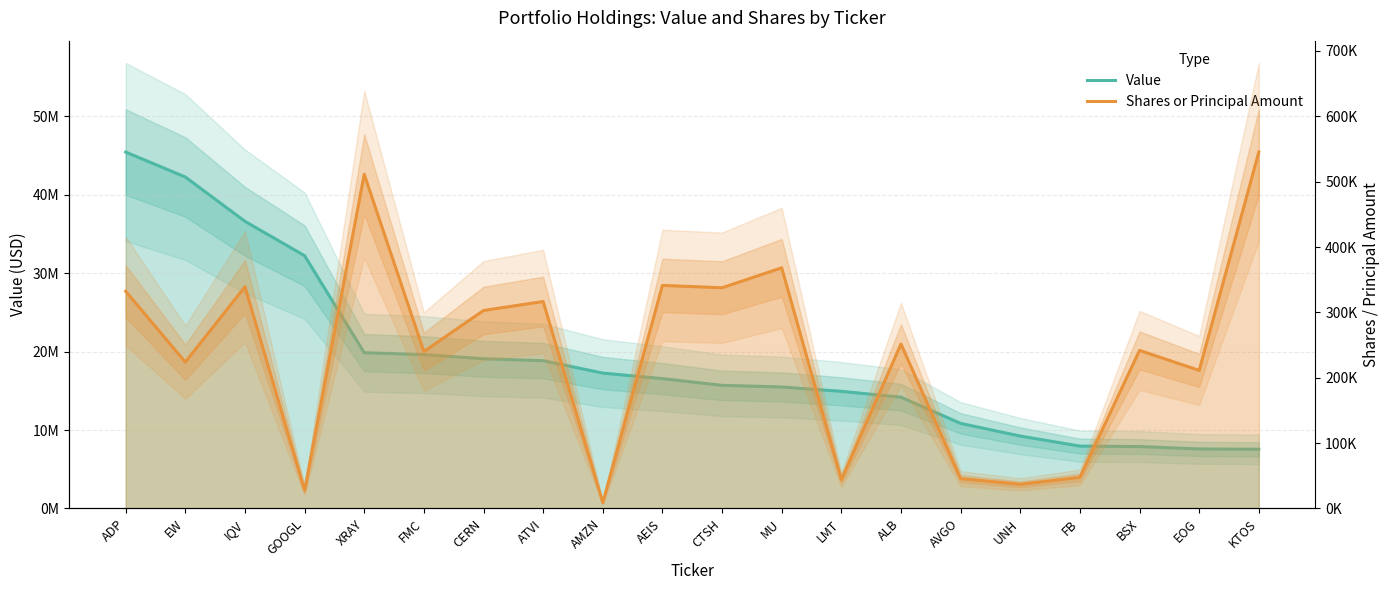

Which series changed the most between ALB and BSX?

Value